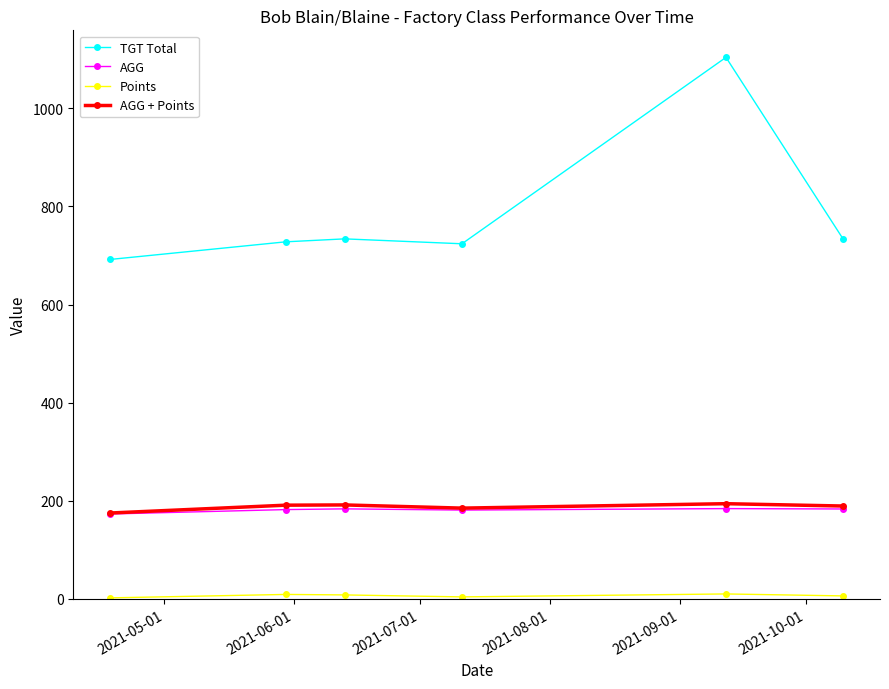

What is the value of the TGT Total point at the 1st from the left?

692.0